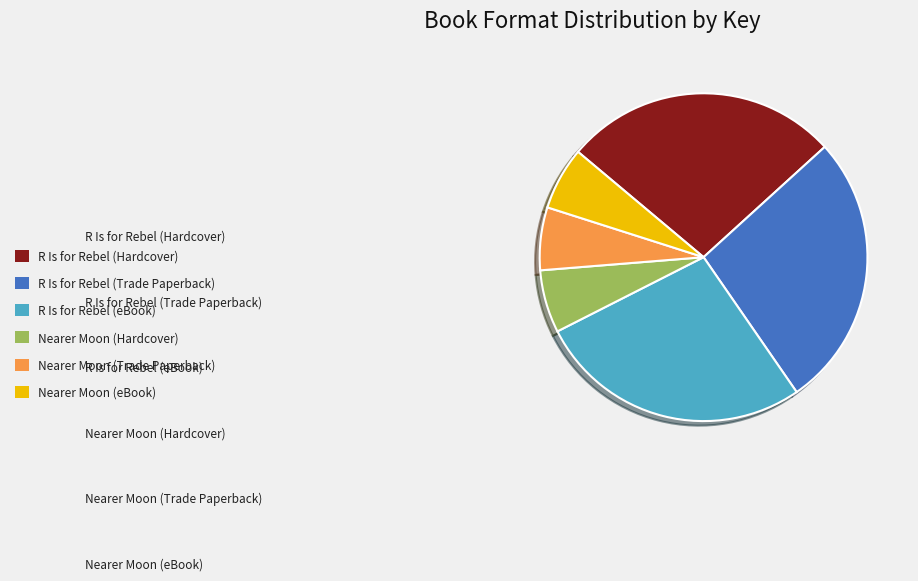

What percentage is the Nearer Moon (Hardcover) slice, to the nearest percent?

6%